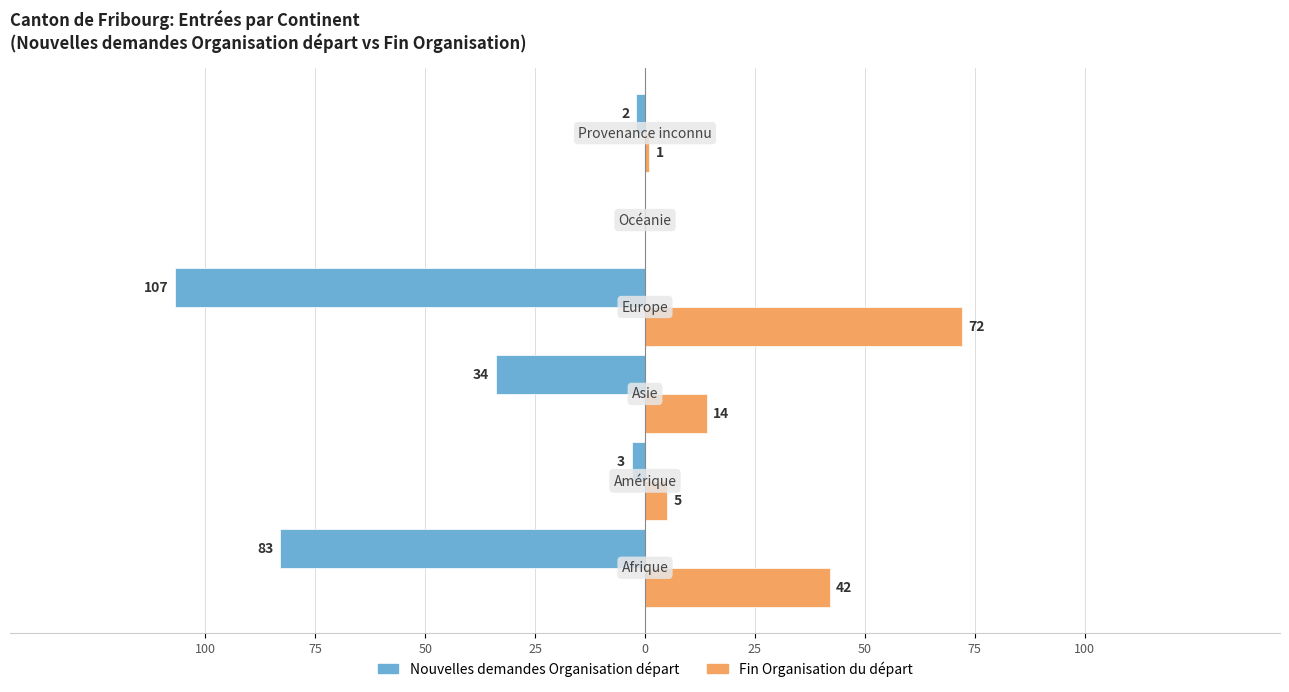

How many bars are there in each group?

2